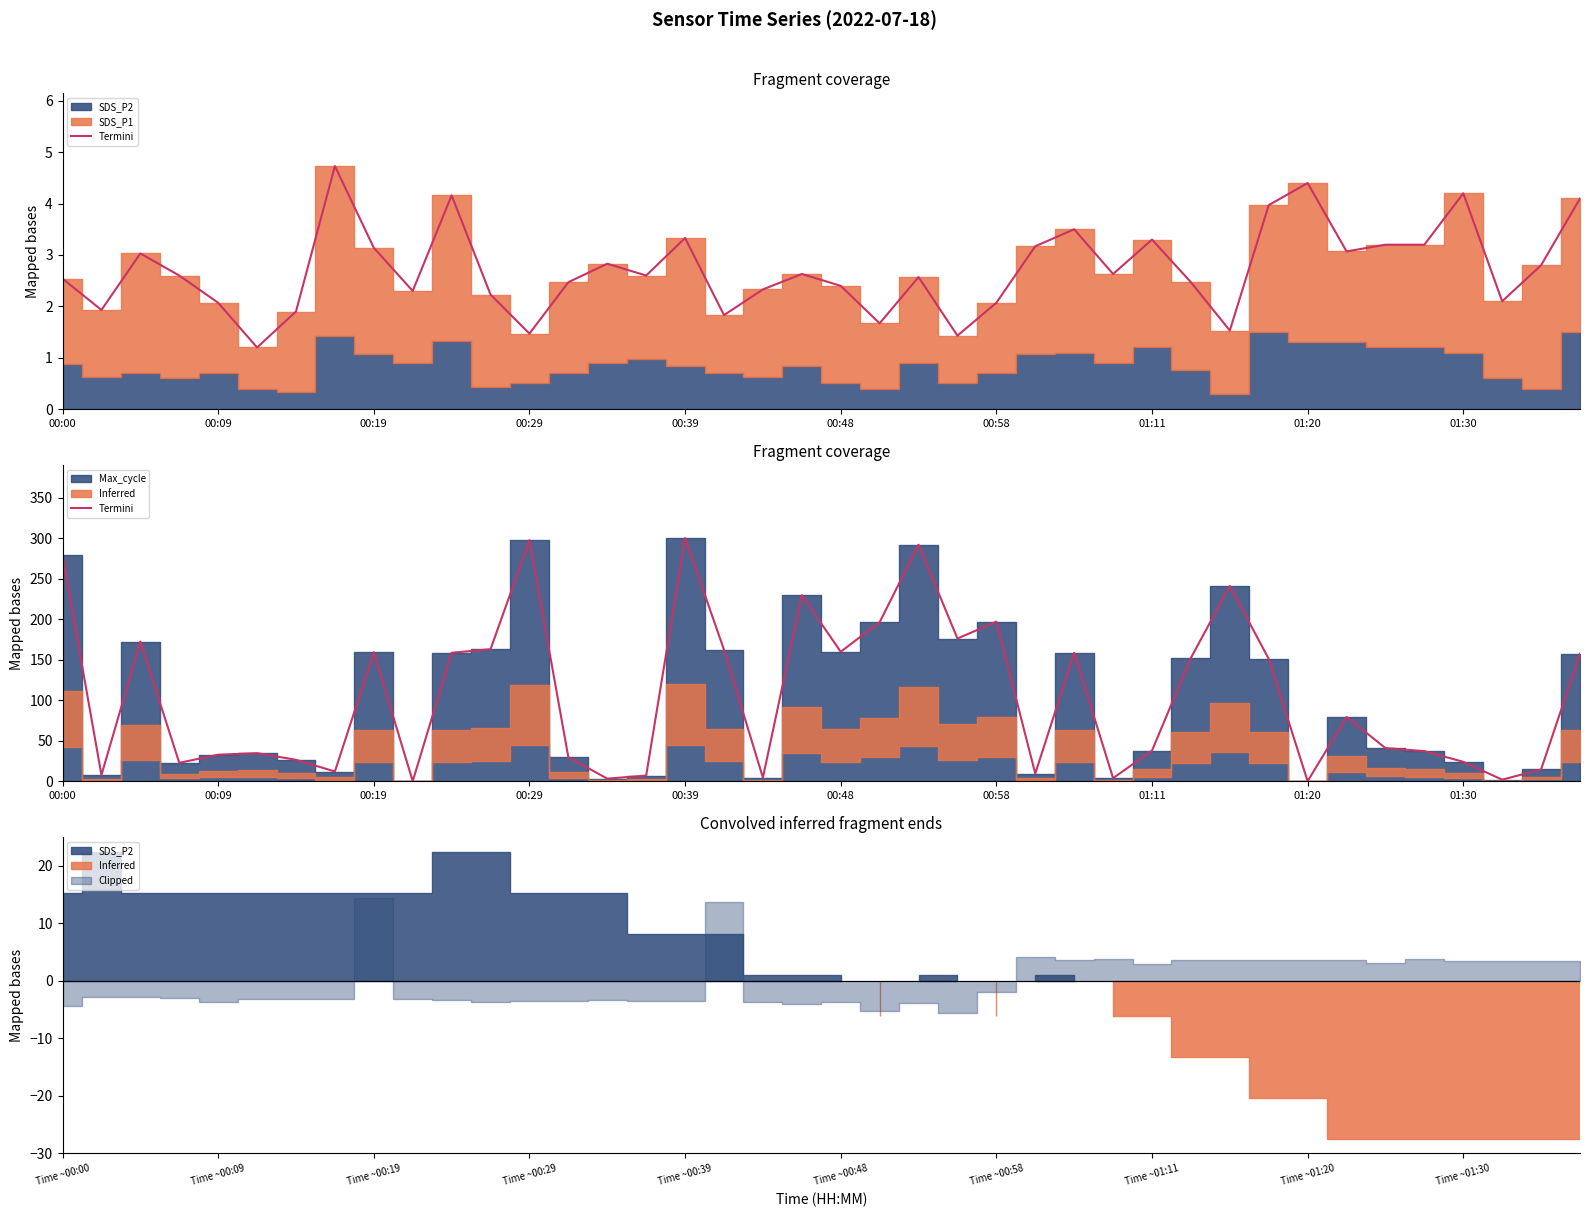

Where does the data first go above 79?

00:00